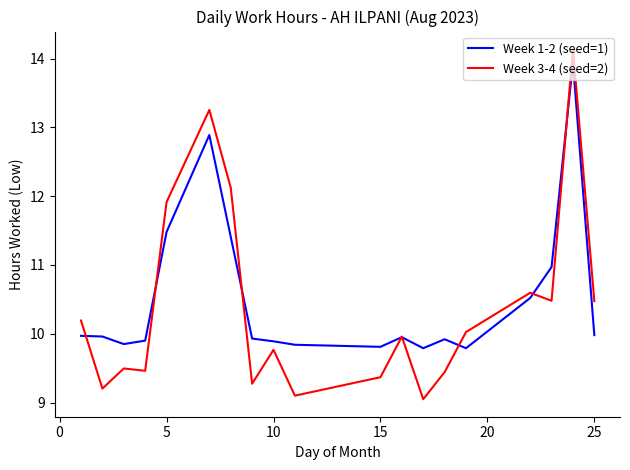

Which series has the widest spread of values?

Week 3-4 (seed=2)